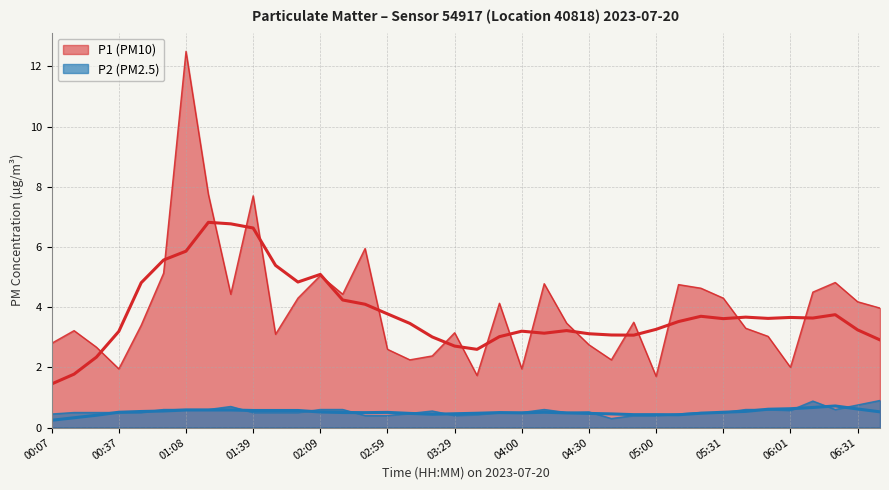

How many interior local valleys does the P1 (PM10) series have?

10